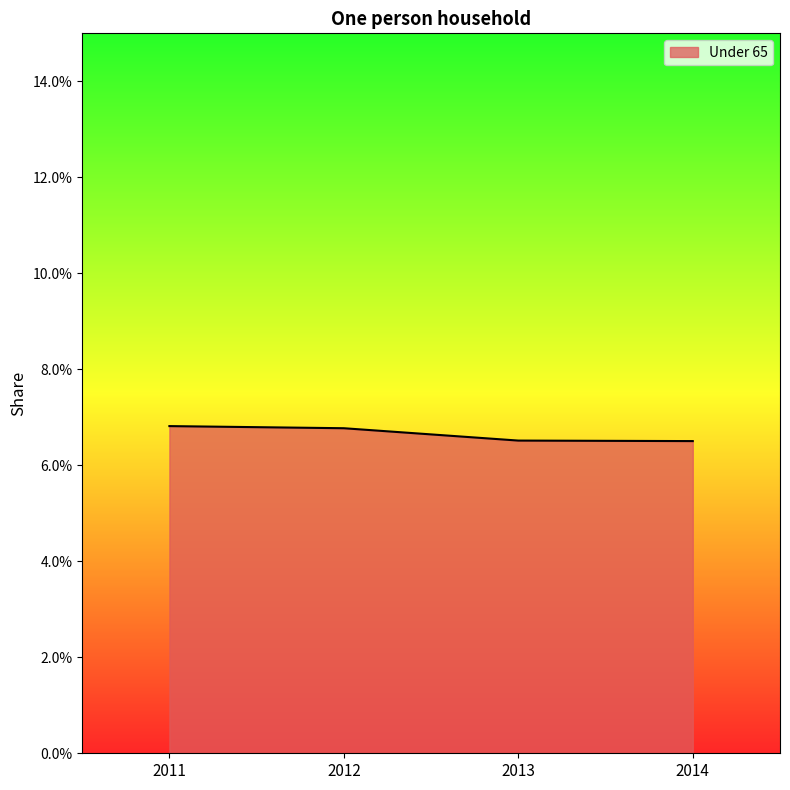

What is the average value?

0.1